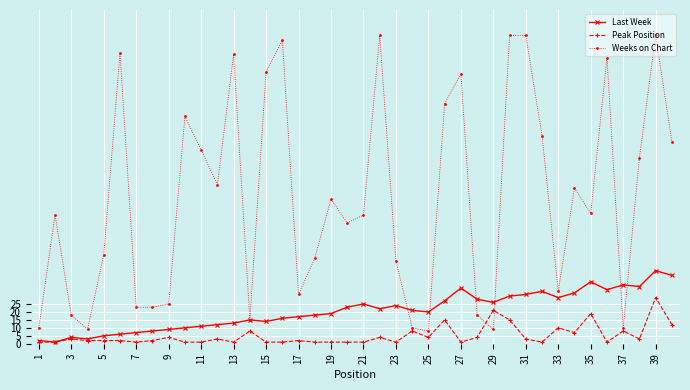

Reading left to right, what are all the values shown in this chart?

Last Week: 2	1	4	3	5	6	7	8	9	10	11	12	13	15	14	16	17	18	19	23	25	22	24	21	20	27	35	28	26	30	31	33	29	32	39	34	37	36	46	43
Peak Position: 1	1	3	2	2	2	1	2	4	1	1	3	1	8	1	1	2	1	1	1	1	4	1	8	4	15	1	4	21	15	3	1	10	7	19	1	8	3	29	12
Weeks on Chart: 10	81	18	9	56	183	23	23	25	143	122	100	182	15	171	191	31	54	91	76	81	194	52	10	8	151	170	18	9	194	194	131	33	98	82	180	10	117	194	127